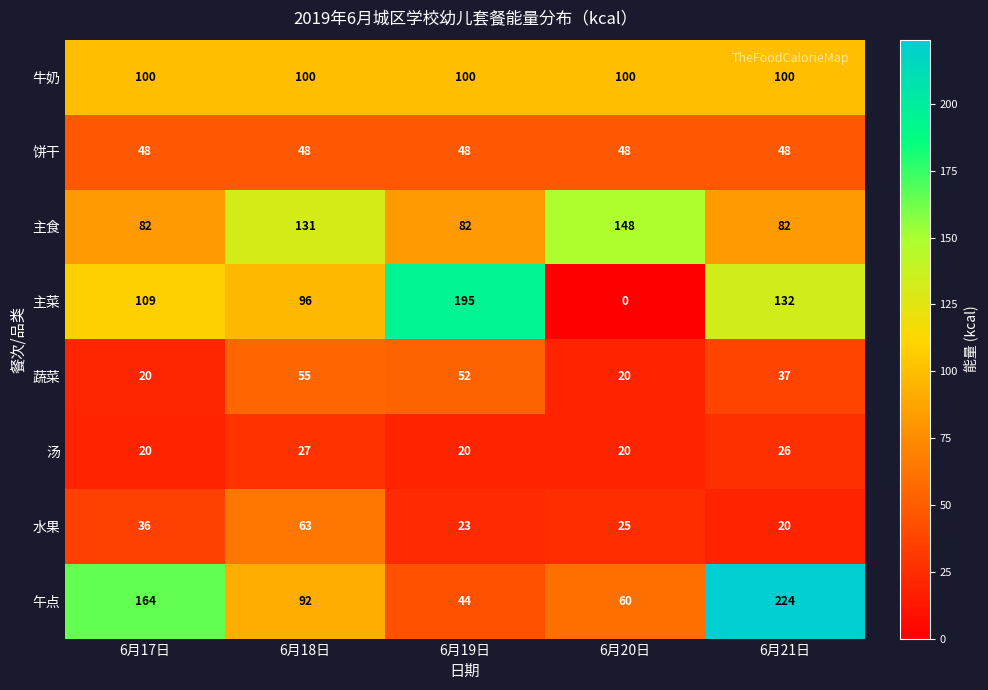

At which category is the sum across all series the highest?

6月21日